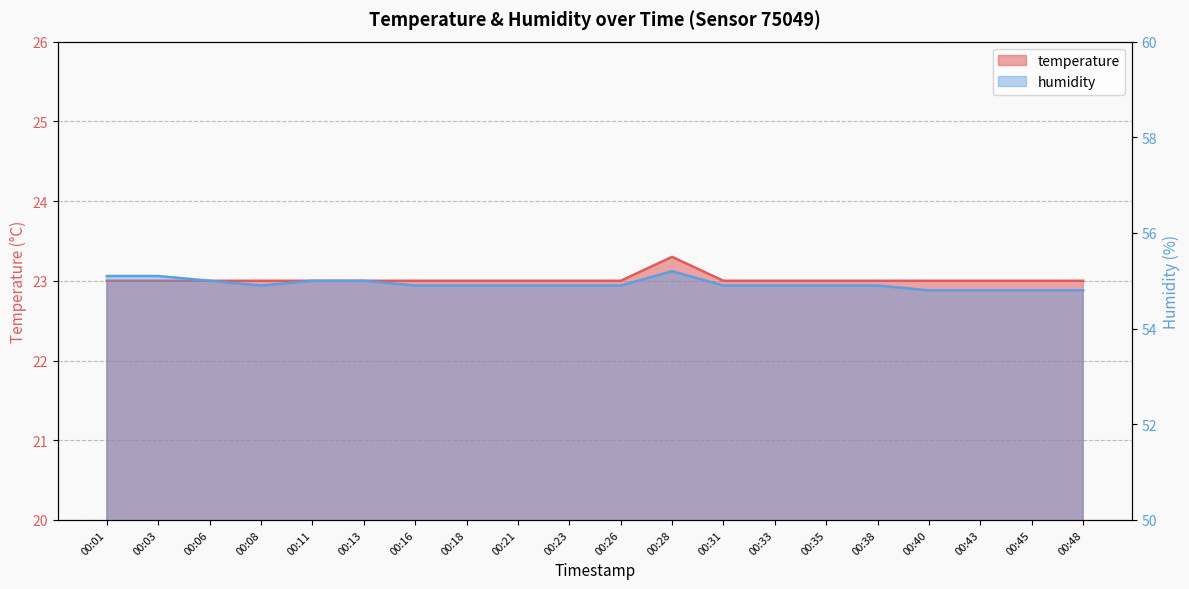

Reading right to left, what are all the values shown in this chart?

temperature: 23.0	23.0	23.0	23.0	23.0	23.0	23.0	23.0	23.3	23.0	23.0	23.0	23.0	23.0	23.0	23.0	23.0	23.0	23.0	23.0
humidity: 54.8	54.8	54.8	54.8	54.9	54.9	54.9	54.9	55.2	54.9	54.9	54.9	54.9	54.9	55.0	55.0	54.9	55.0	55.1	55.1